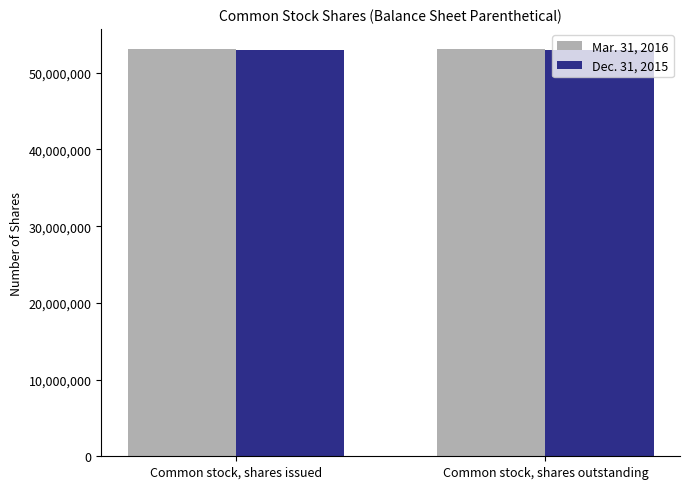

Reading left to right, transcribe all the data shown in this chart.

Mar. 31, 2016: Common stock, shares issued=53059669	Common stock, shares outstanding=53059669
Dec. 31, 2015: Common stock, shares issued=53012363	Common stock, shares outstanding=53012363